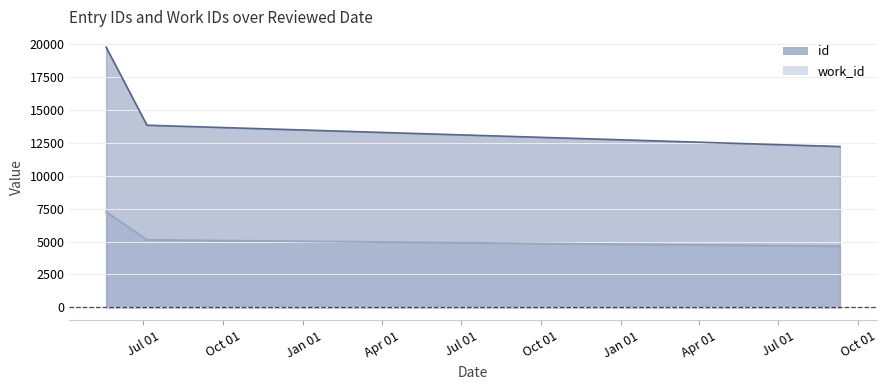

How many values in the work_id series exceed 5130?

1